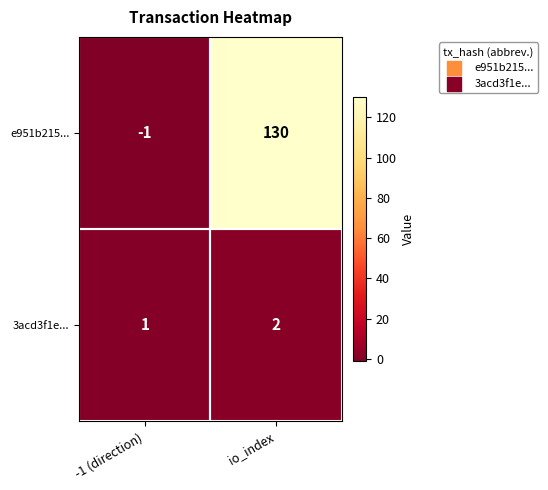

What is the difference between the highest and lowest values at io_index?

128